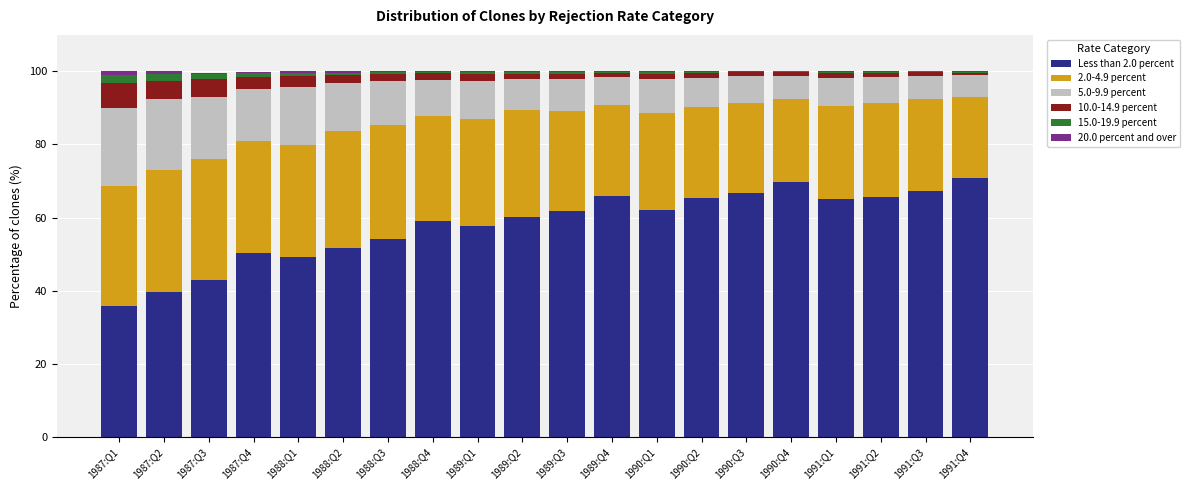

Which series changed the most between 1987:Q2 and 1991:Q2?

Less than 2.0 percent